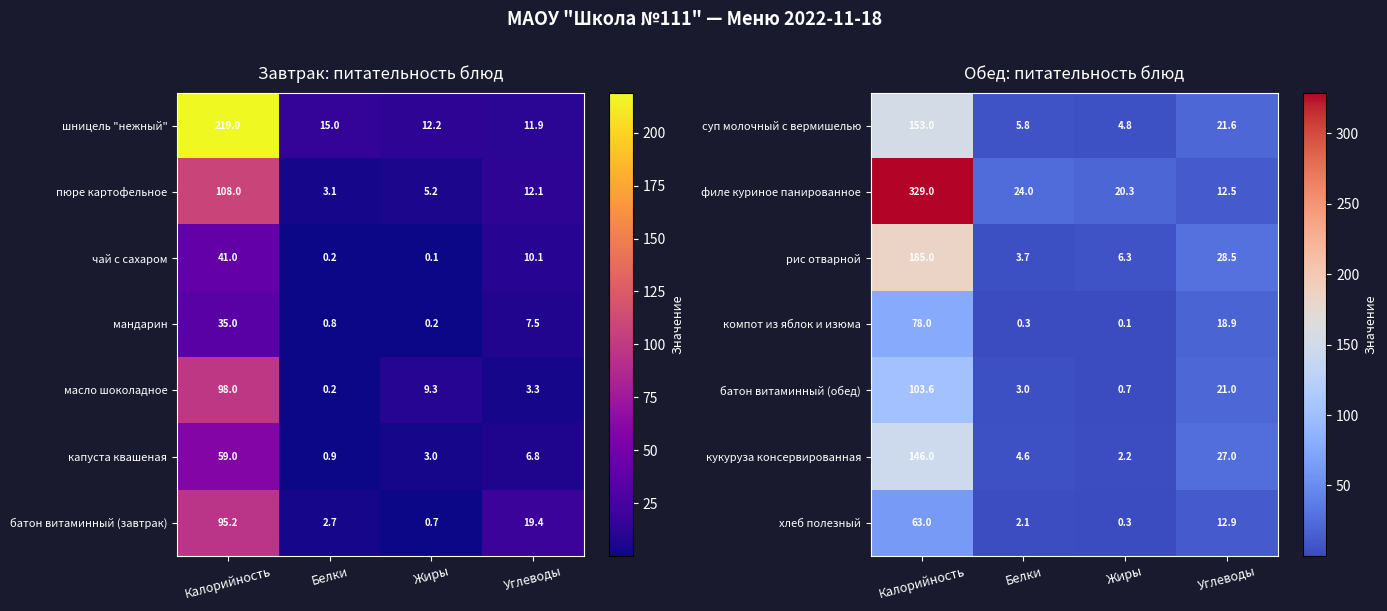

What is the difference between the maximum and minimum values in the хлеб полезный series?

62.7